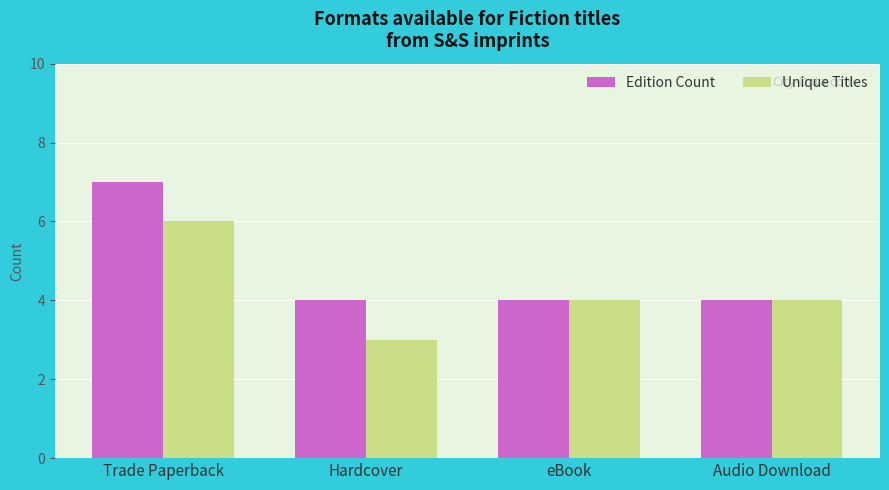

The Unique Titles series shows 9 at Trade Paperback. True or false?

False